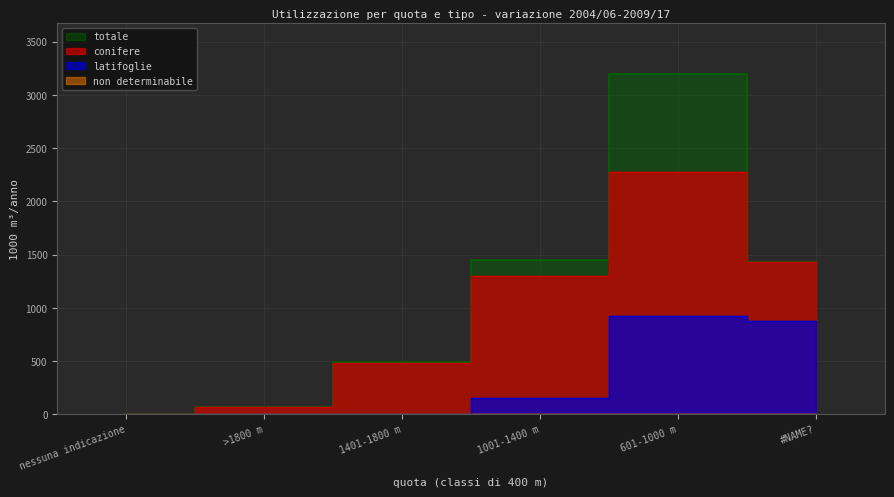

What is the sum of the totale values at 1001-1400 m and 1401-1800 m?

1940